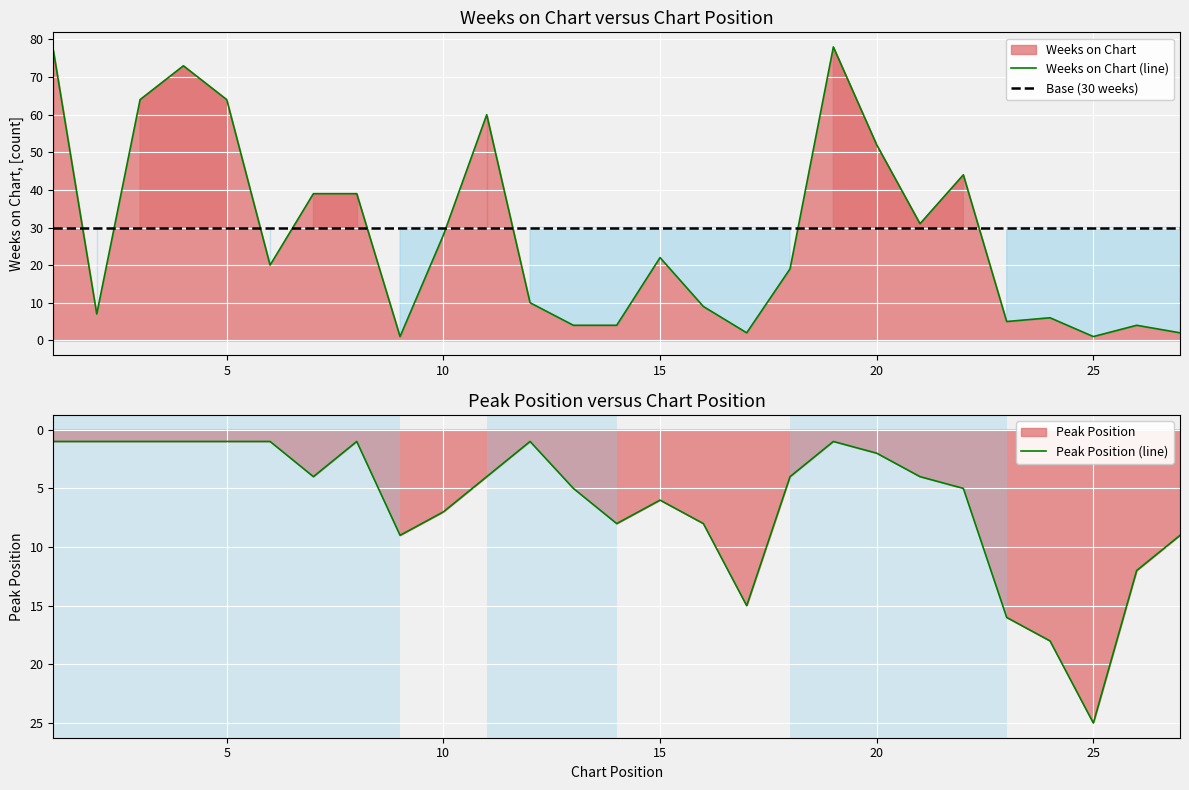

Rank the series by their average value, from lowest to highest.

Peak Position, Weeks on Chart